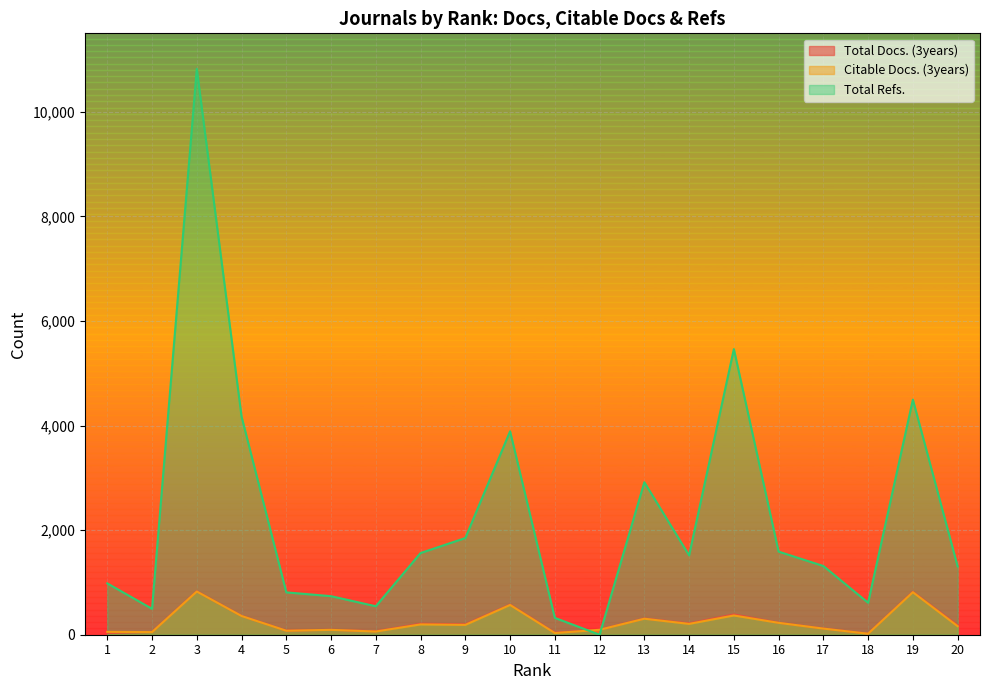

What is the total value across all series at 3?

12476